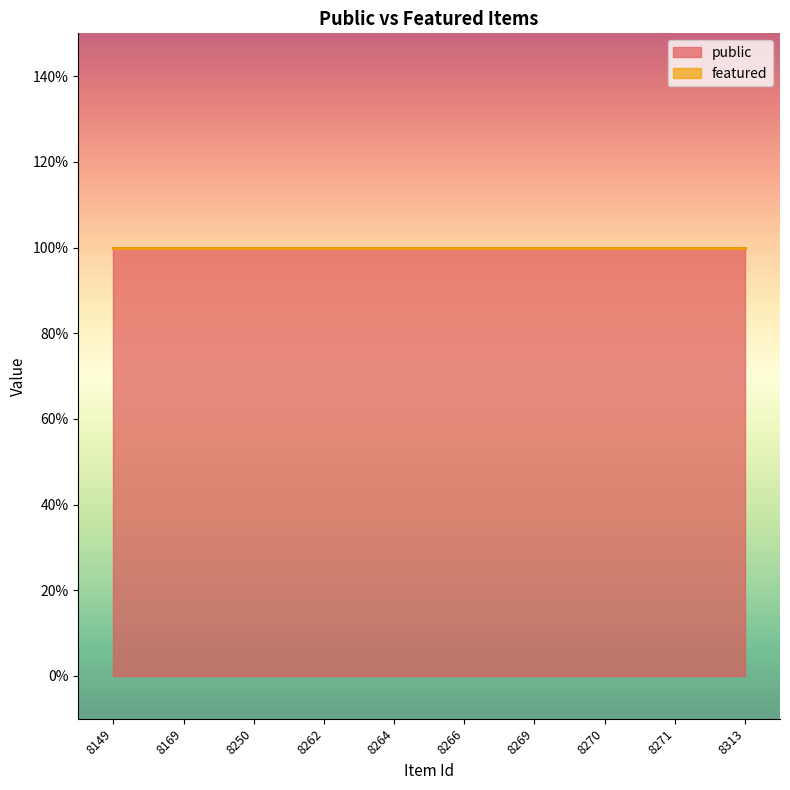

Reading left to right, transcribe all the data shown in this chart.

public: 8149=1	8169=1	8250=1	8262=1	8264=1	8266=1	8269=1	8270=1	8271=1	8313=1
featured: 8149=0	8169=0	8250=0	8262=0	8264=0	8266=0	8269=0	8270=0	8271=0	8313=0